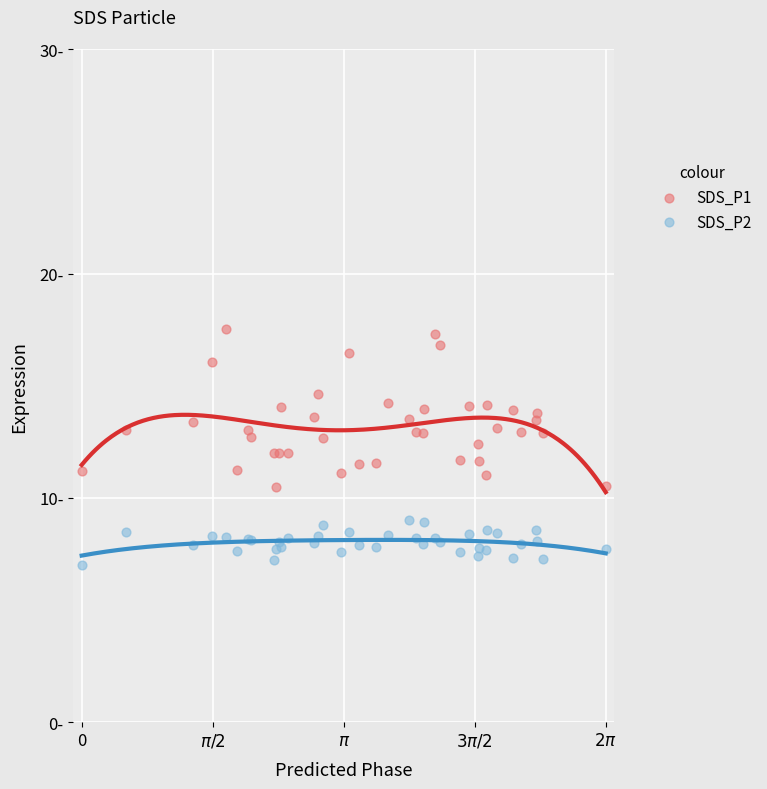

What are all the series names shown in the legend?

SDS_P1, SDS_P2